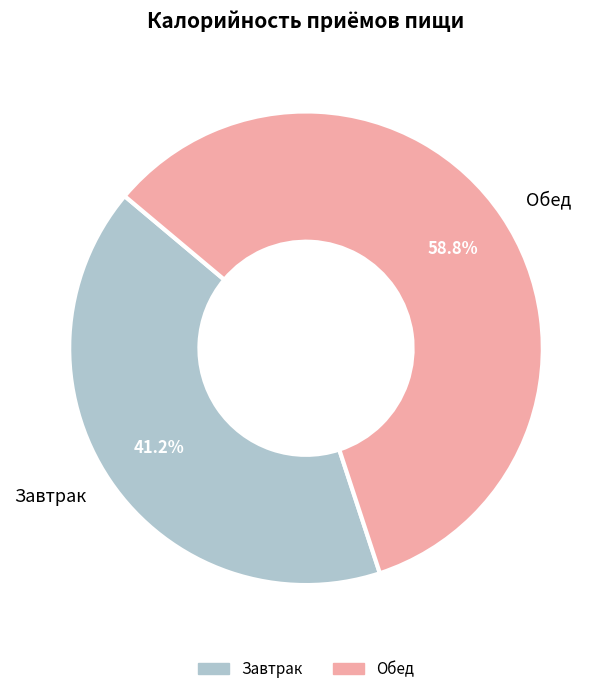

True or false: Завтрак accounts for 28% of the total.

False